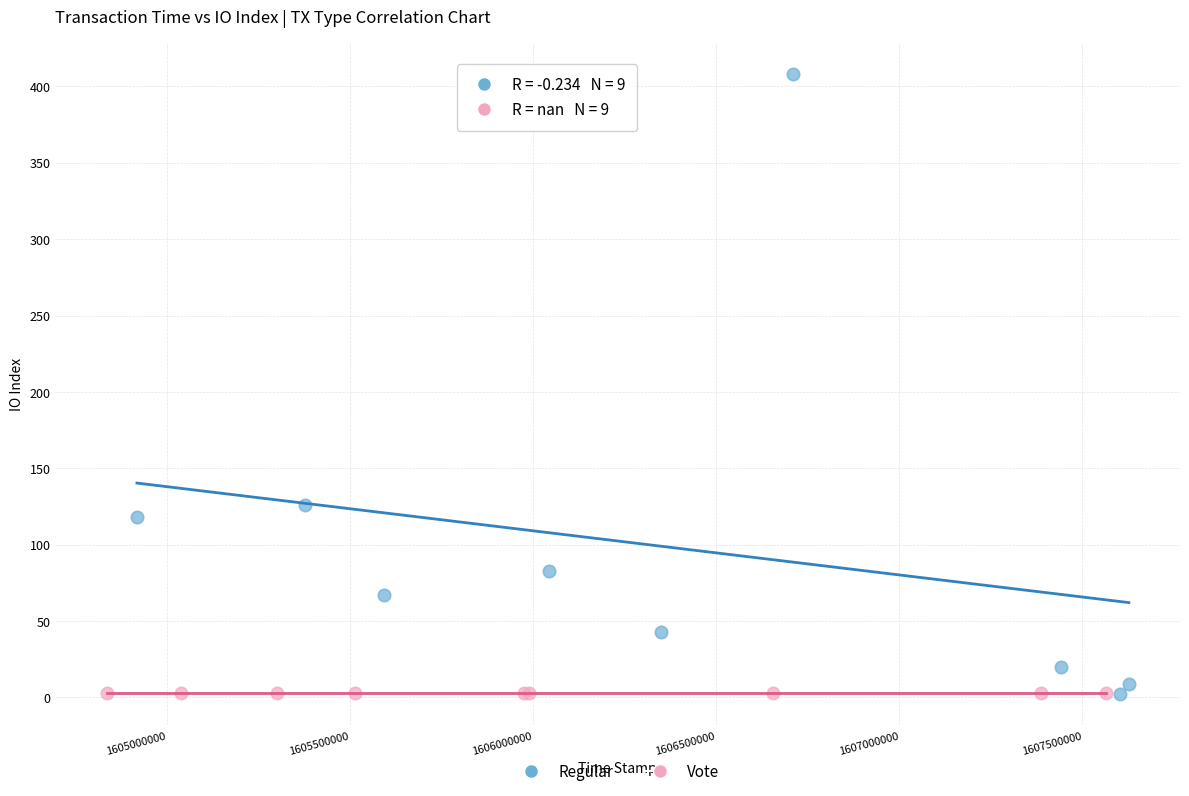

Which series reaches the maximum Y coordinate?

Regular